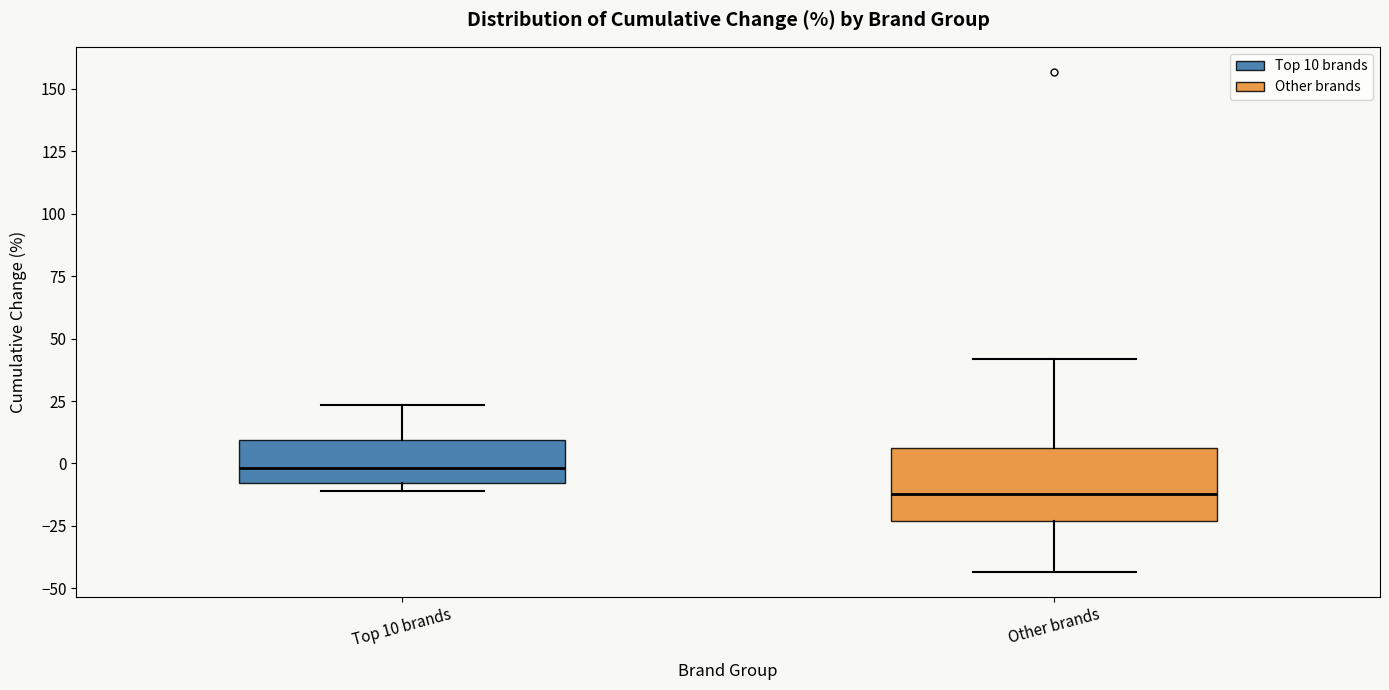

Which box has the lowest median line?

Other brands